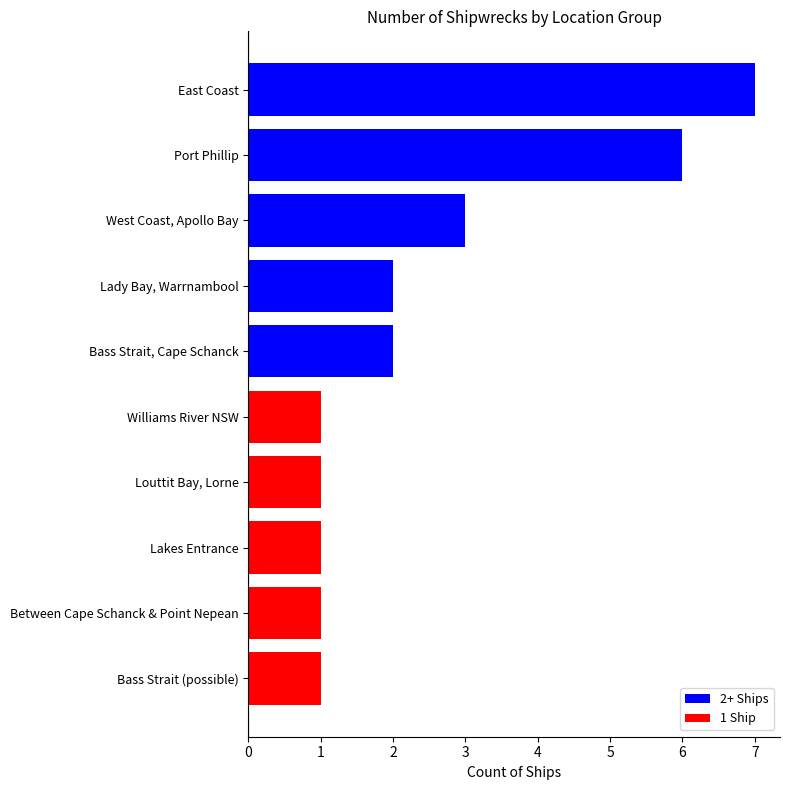

How many values are between 1 and 3?

8